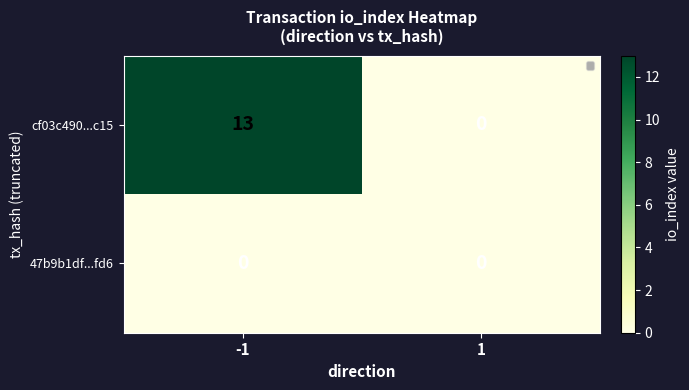

What is the sum of all cf03c490...c15 values?

13